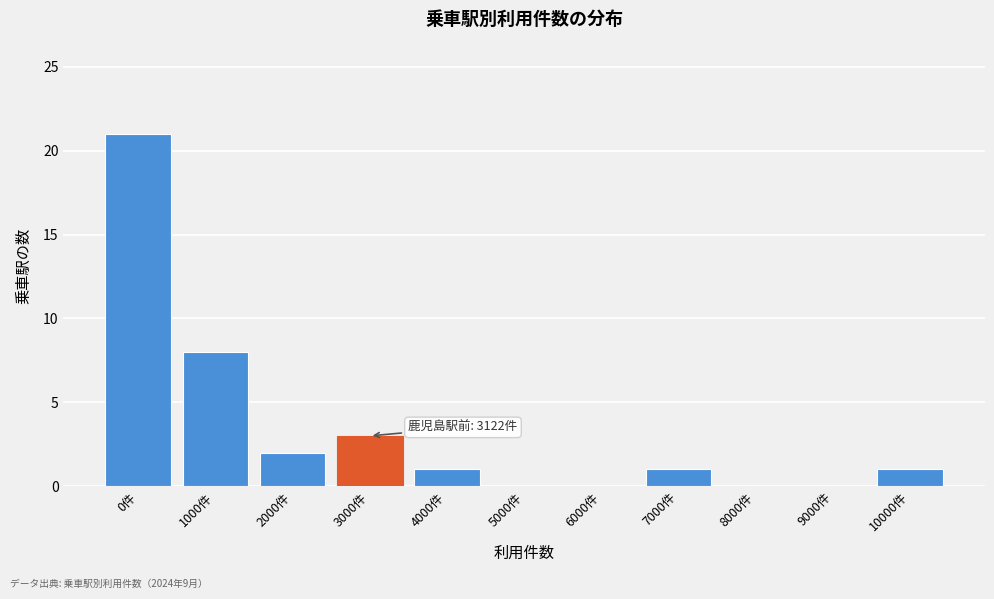

Reading left to right, extract all data points from this chart.

0件=21	1000件=8	2000件=2	3000件=3	4000件=1	5000件=0	6000件=0	7000件=1	8000件=0	9000件=0	10000件=1